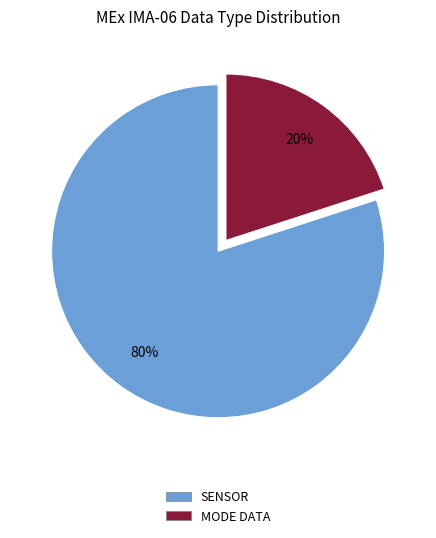

To the nearest percent, what is the difference between the largest and smallest slice percentages?

60%